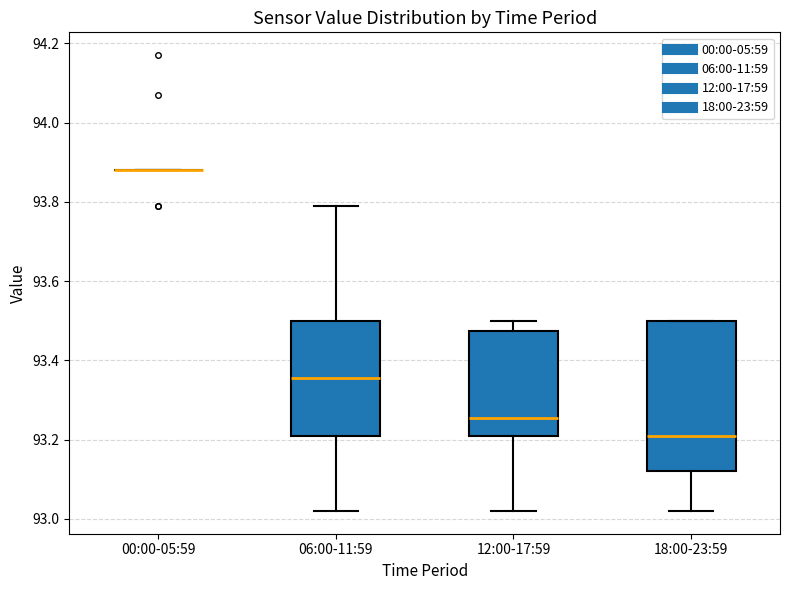

Where does the median line of the box for 06:00-11:59 sit on the y-axis? The values are not printed on the chart, so give them approximately, as read against the axis.

93.36